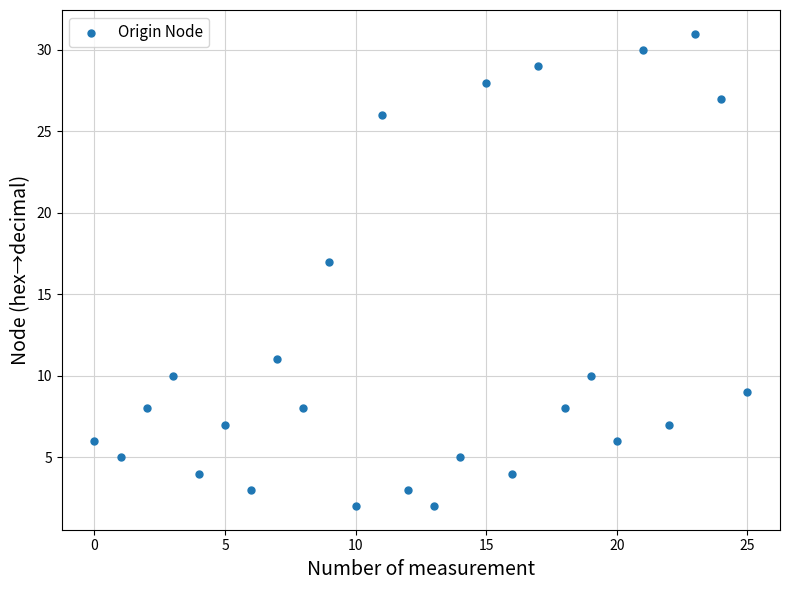

What is the range of Y values (max minus min)?

29